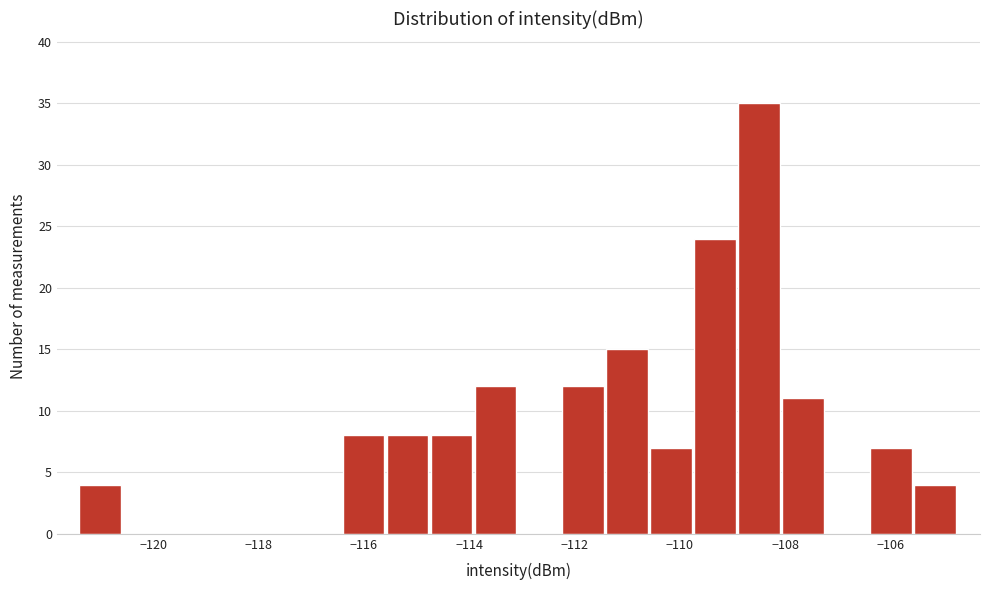

Reading left to right, list every bar in this chart as the range it spans on the x-axis followed by its height. Neither the bar edges nor the heights are printed on the chart, so give them approximately, as read against the axes.

-121.4 to -120.6: 4
-120.6 to -119.8: 0
-119.8 to -119.0: 0
-119.0 to -118.0: 0
-118.0 to -117.2: 0
-117.2 to -116.4: 0
-116.4 to -115.6: 8
-115.6 to -114.8: 8
-114.8 to -114.0: 8
-114.0 to -113.0: 12
-113.0 to -112.2: 0
-112.2 to -111.4: 12
-111.4 to -110.6: 15
-110.6 to -109.8: 7
-109.8 to -108.8: 24
-108.8 to -108.0: 35
-108.0 to -107.2: 11
-107.2 to -106.4: 0
-106.4 to -105.6: 7
-105.6 to -104.8: 4